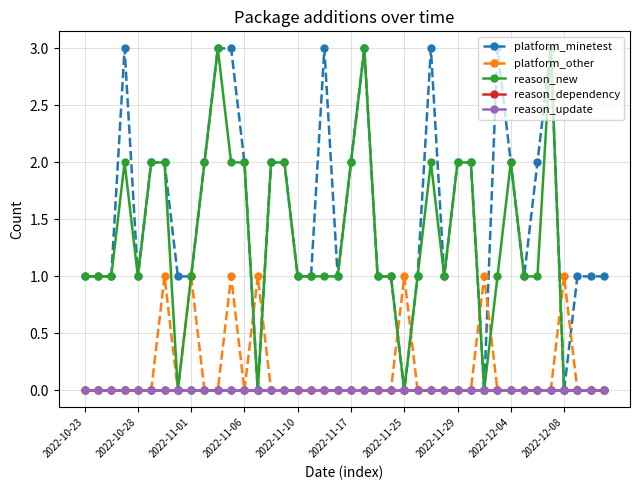

Does the chart have visible grid lines?

Yes